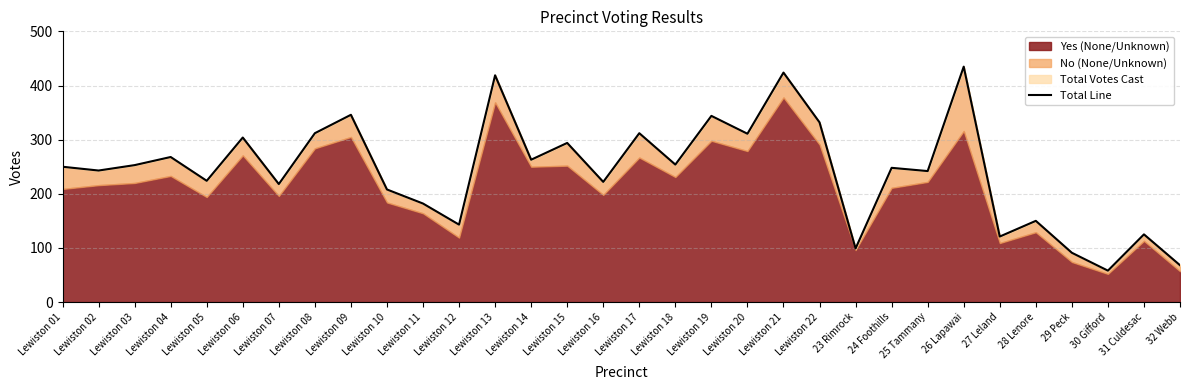

Does the chart have visible grid lines?

Yes